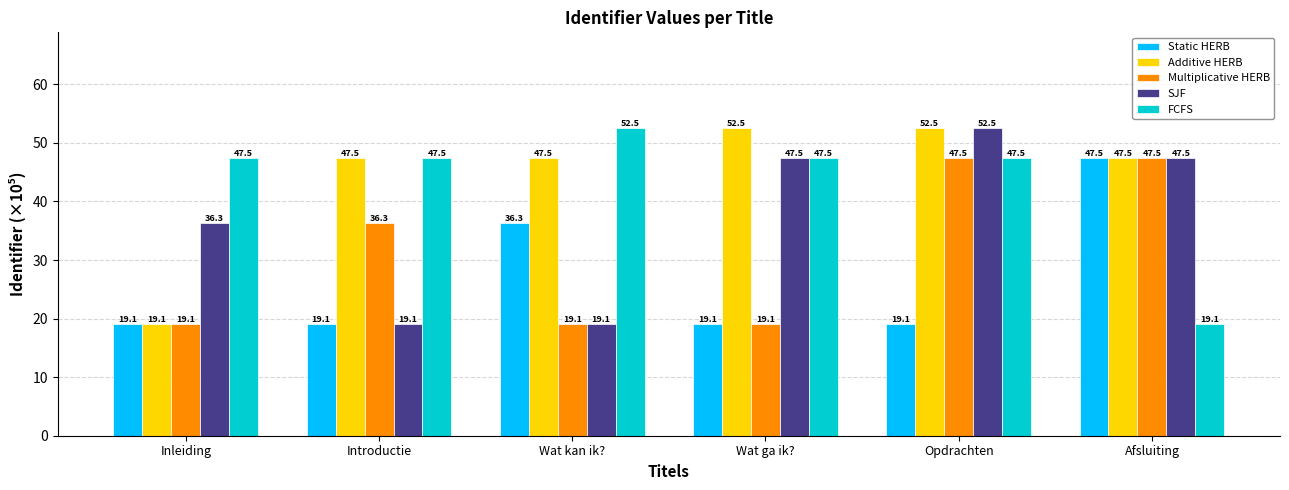

Reading right to left, extract all data points from this chart.

Static HERB: Afsluiting=47.5	Opdrachten=19.1	Wat ga ik?=19.1	Wat kan ik?=36.3	Introductie=19.1	Inleiding=19.1
Additive HERB: Afsluiting=47.5	Opdrachten=52.5	Wat ga ik?=52.5	Wat kan ik?=47.5	Introductie=47.5	Inleiding=19.1
Multiplicative HERB: Afsluiting=47.5	Opdrachten=47.5	Wat ga ik?=19.1	Wat kan ik?=19.1	Introductie=36.3	Inleiding=19.1
SJF: Afsluiting=47.5	Opdrachten=52.5	Wat ga ik?=47.5	Wat kan ik?=19.1	Introductie=19.1	Inleiding=36.3
FCFS: Afsluiting=19.1	Opdrachten=47.5	Wat ga ik?=47.5	Wat kan ik?=52.5	Introductie=47.5	Inleiding=47.5